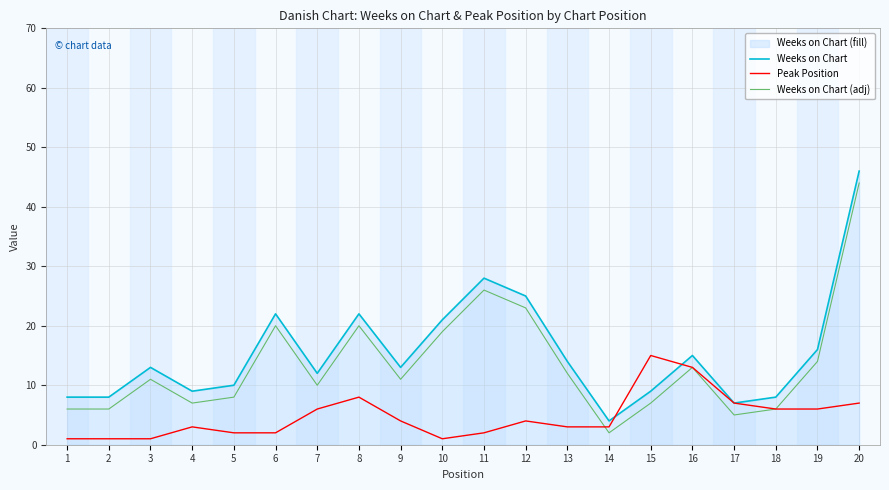

What is the value of the Weeks on Chart (adj) point at the 8th from the left?

20